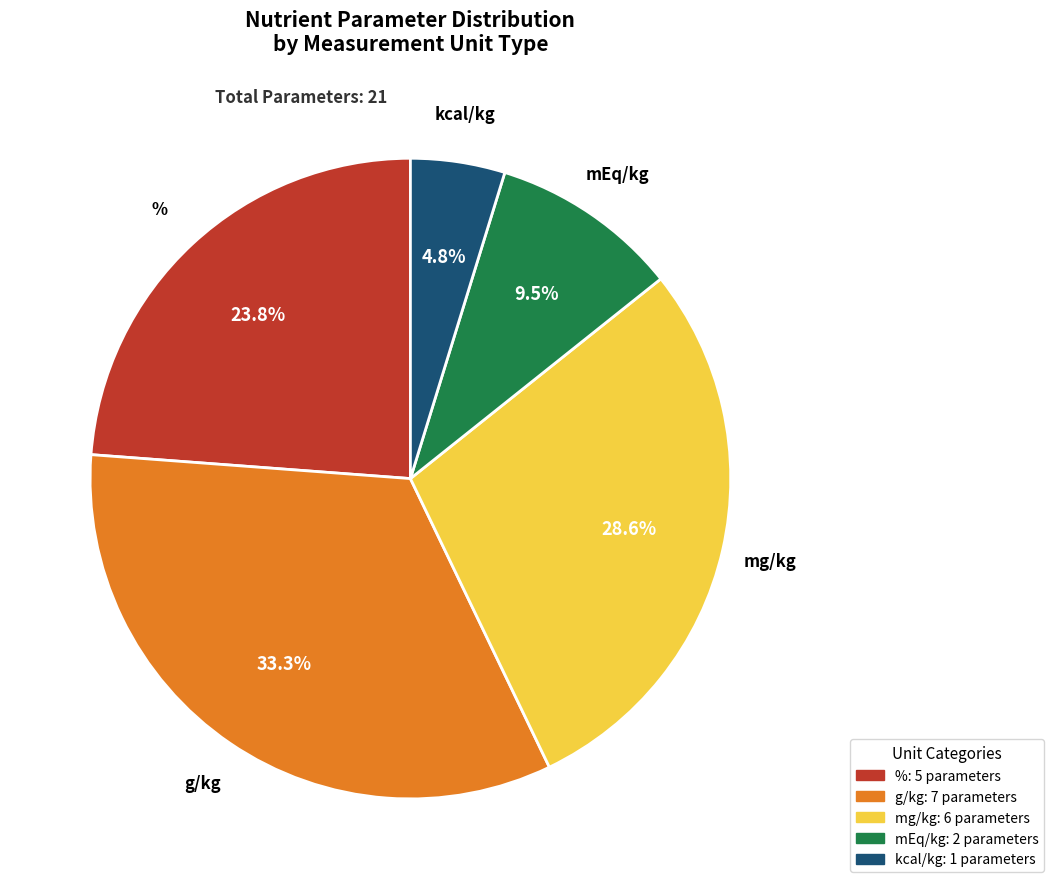

Is there any slice that represents more than half of the pie?

No